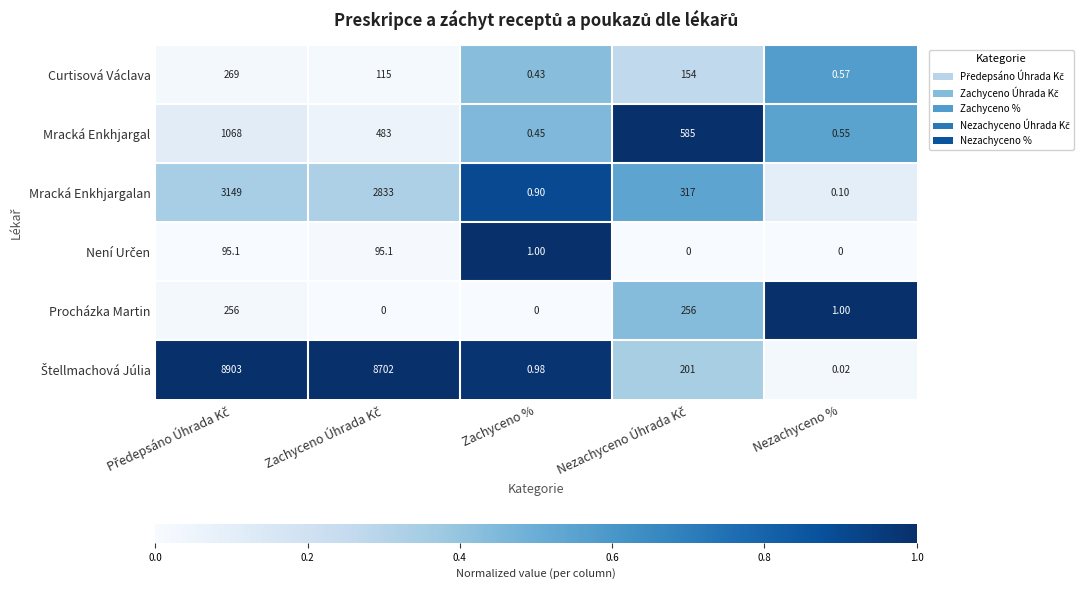

What is the total value across all series at Zachyceno %?

3.8